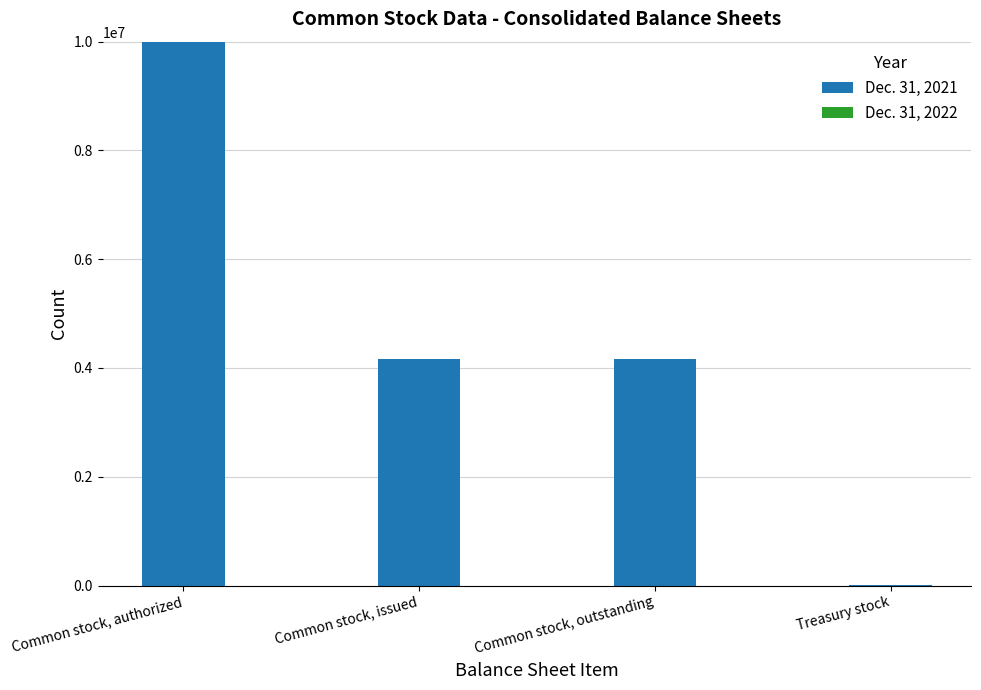

The chart shows a value of 4173675 at Common stock, issued. True or false?

True